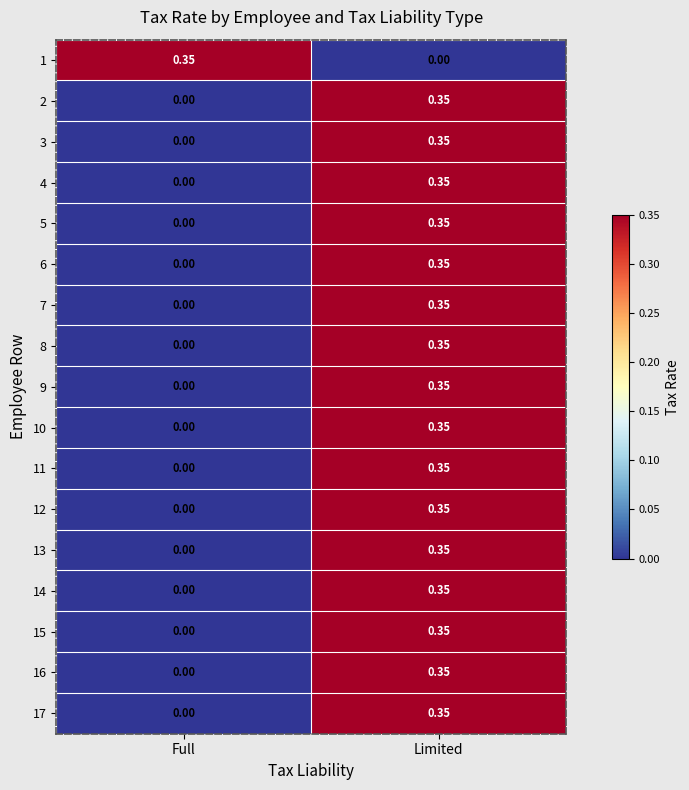

Where is 2 nearest to the value 0?

Full